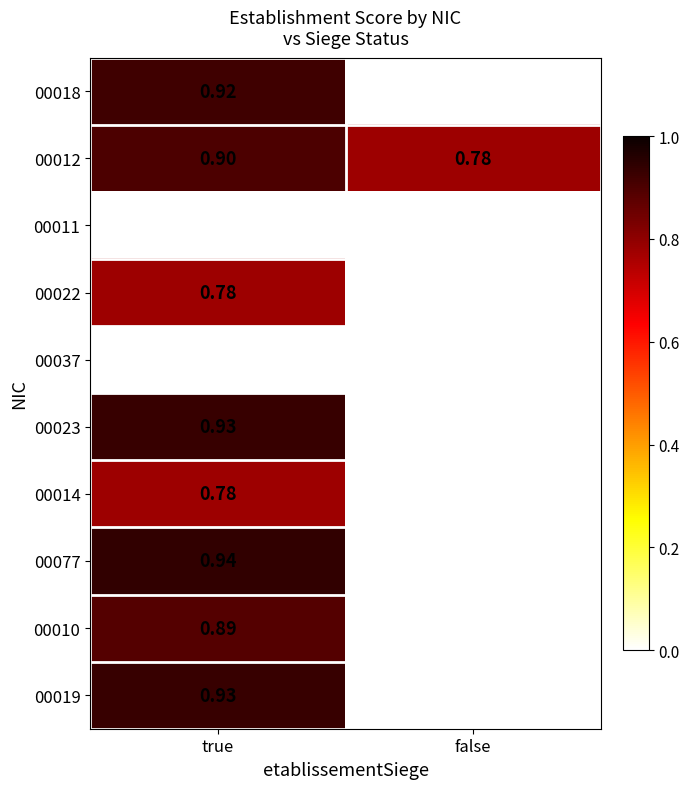

Which series has the largest total across all categories?

00012